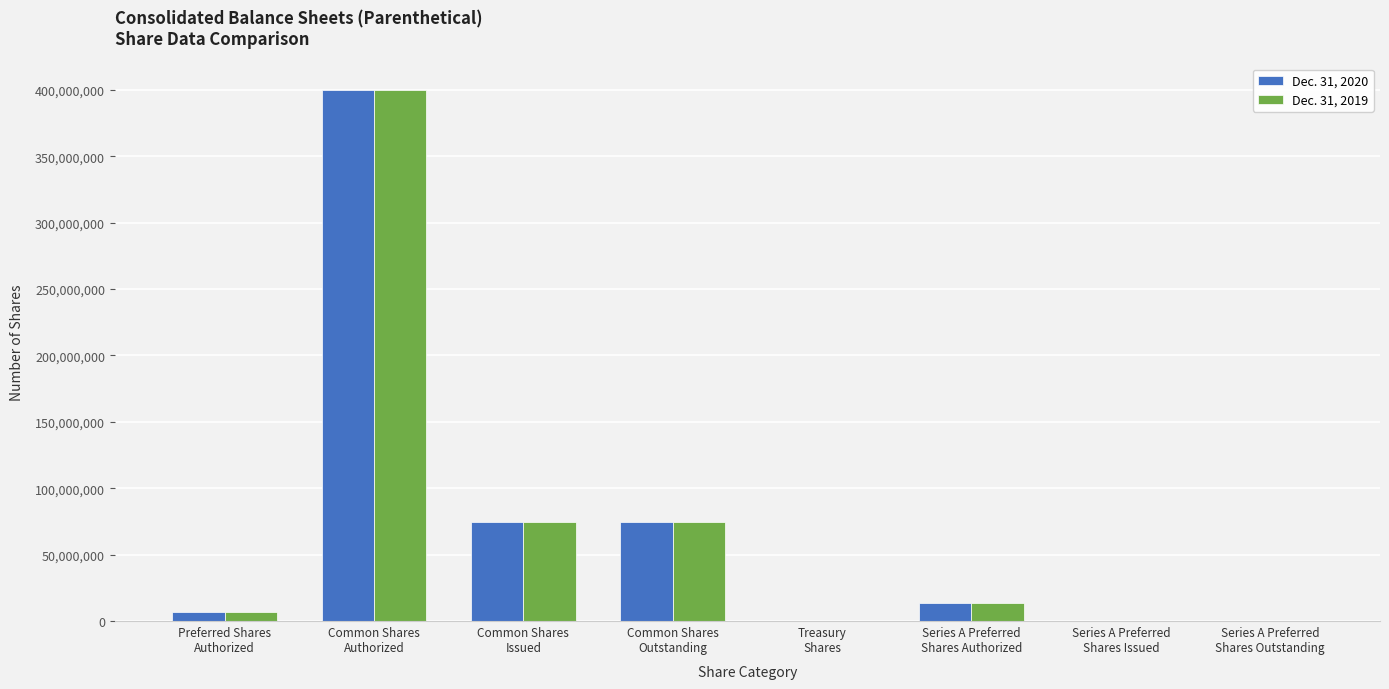

Are the bars grouped side by side (vs. stacked)?

Yes